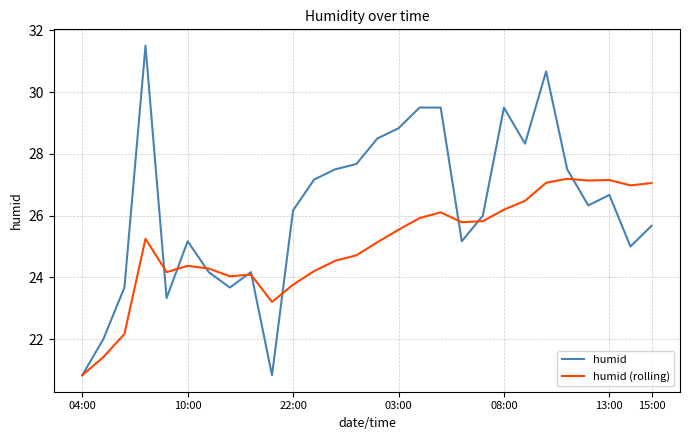

What is the smallest value displayed?

20.8